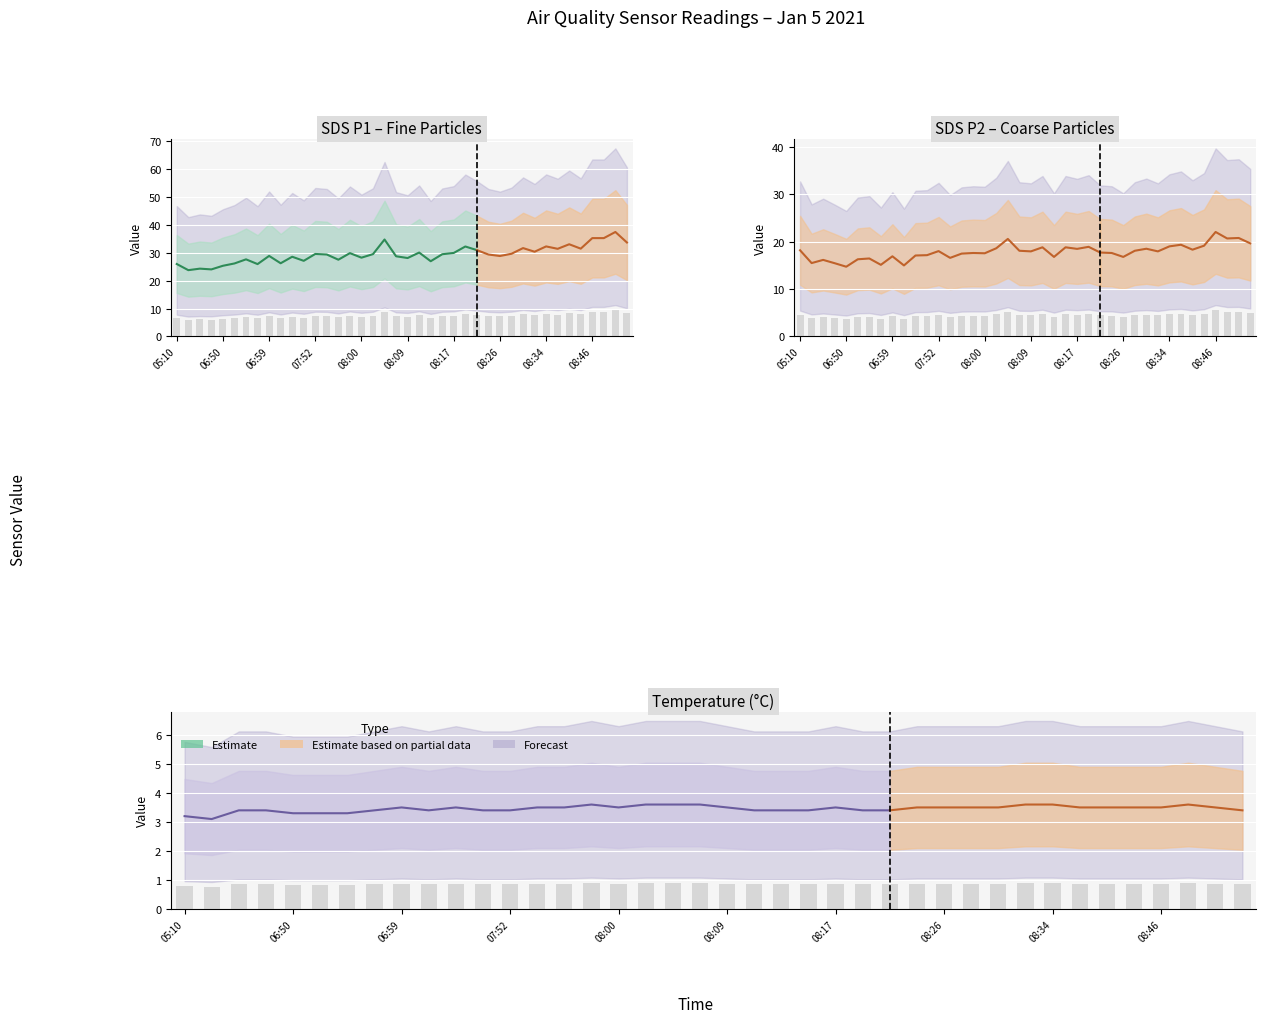

Which has a higher value, 08:09 or 06:42?

08:09